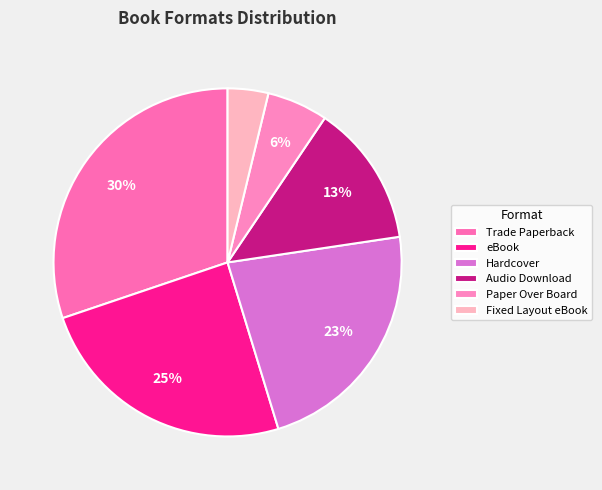

Which slice is the smallest?

Fixed Layout eBook